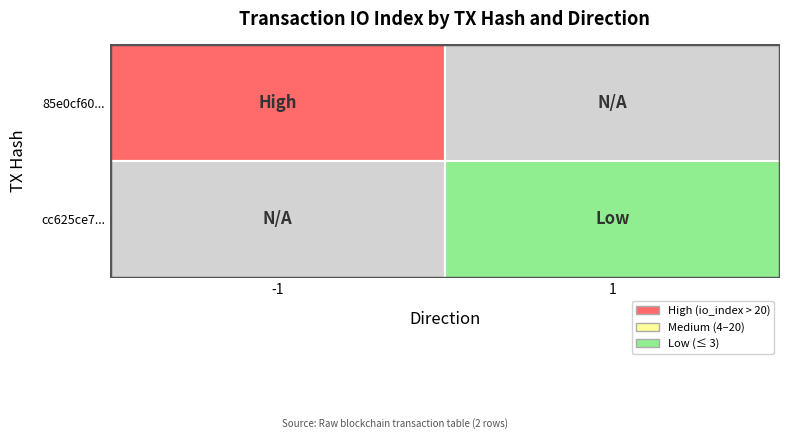

Which series has the widest spread of values?

85e0cf6063c51c440646a2e1c3d0a97abf9d621